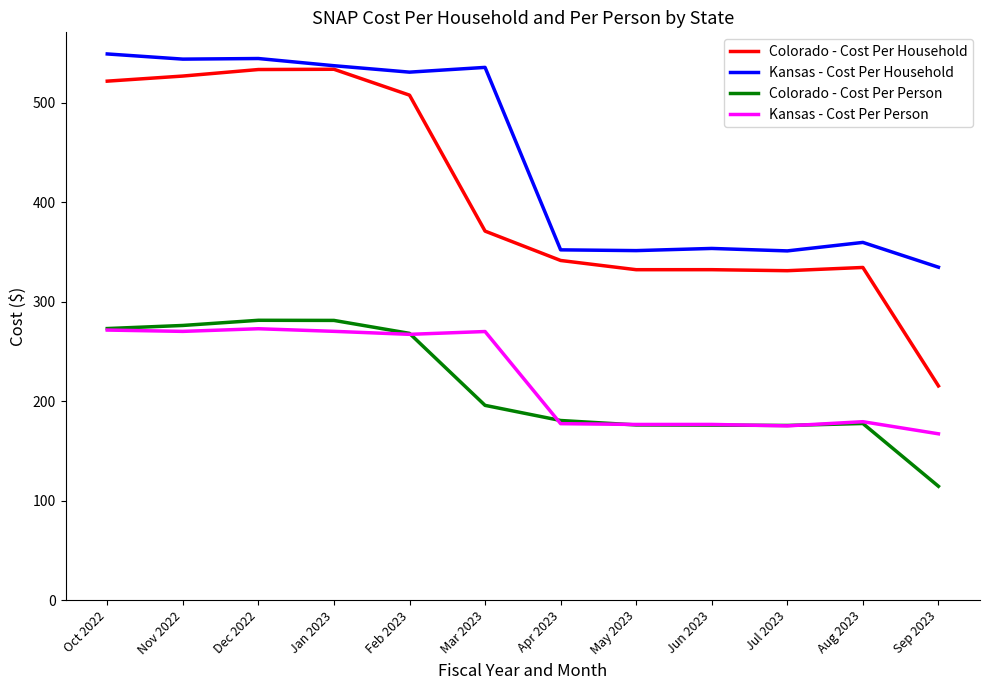

Between Feb 2023 and Sep 2023, which series saw the biggest shift?

Colorado - Cost Per Household